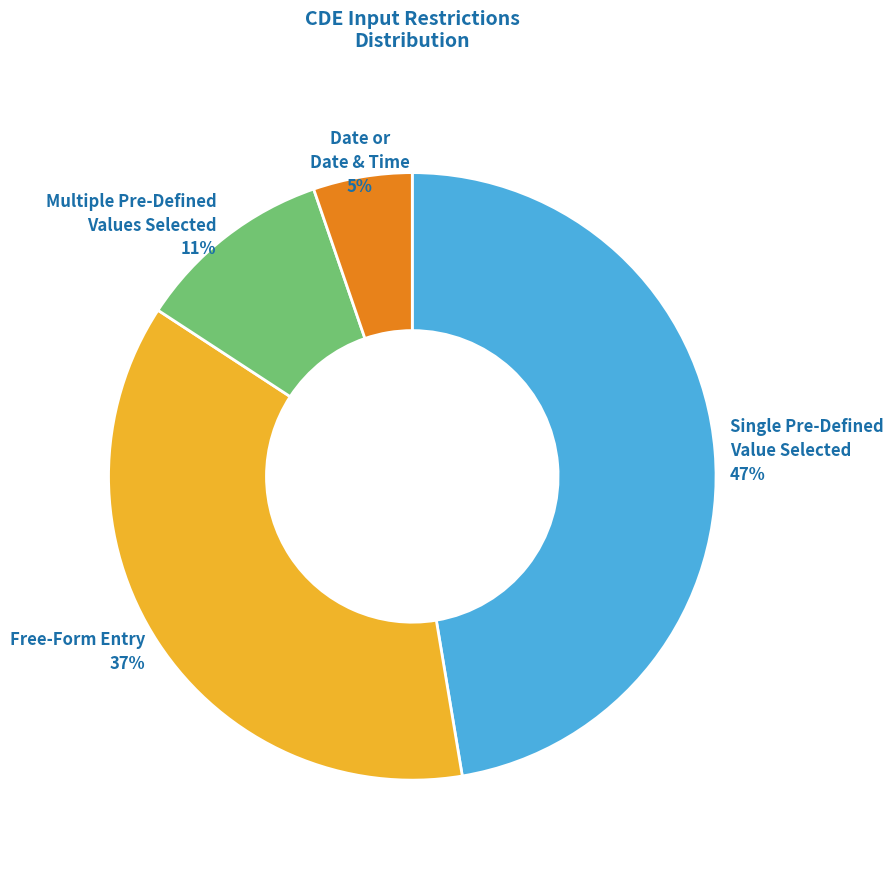

Do Single Pre-Defined Value Selected and Multiple Pre-Defined Values Selected together represent more than half of the pie?

Yes